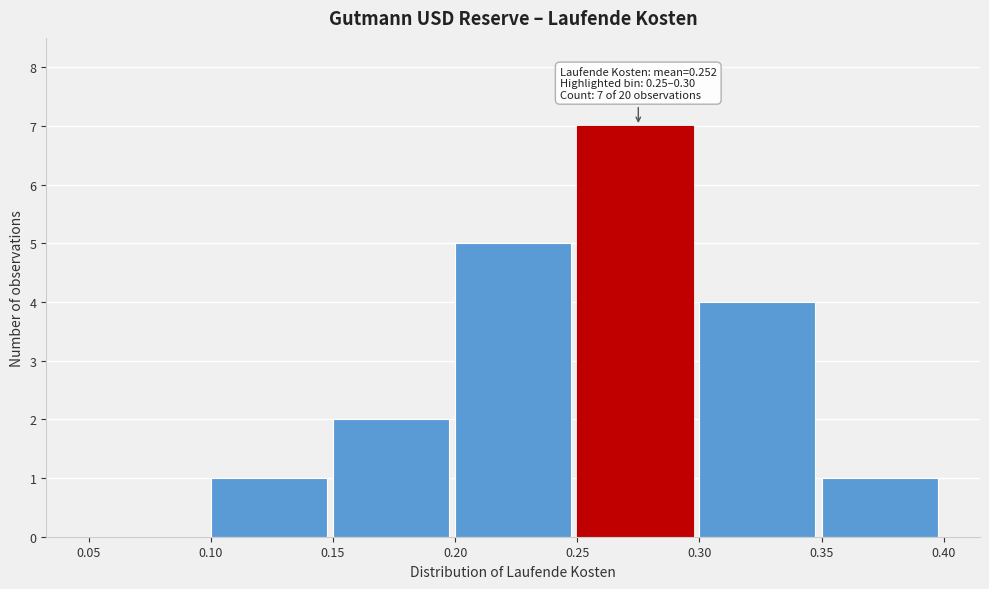

Which range on the x-axis has the tallest bar?

0.25 to 0.30